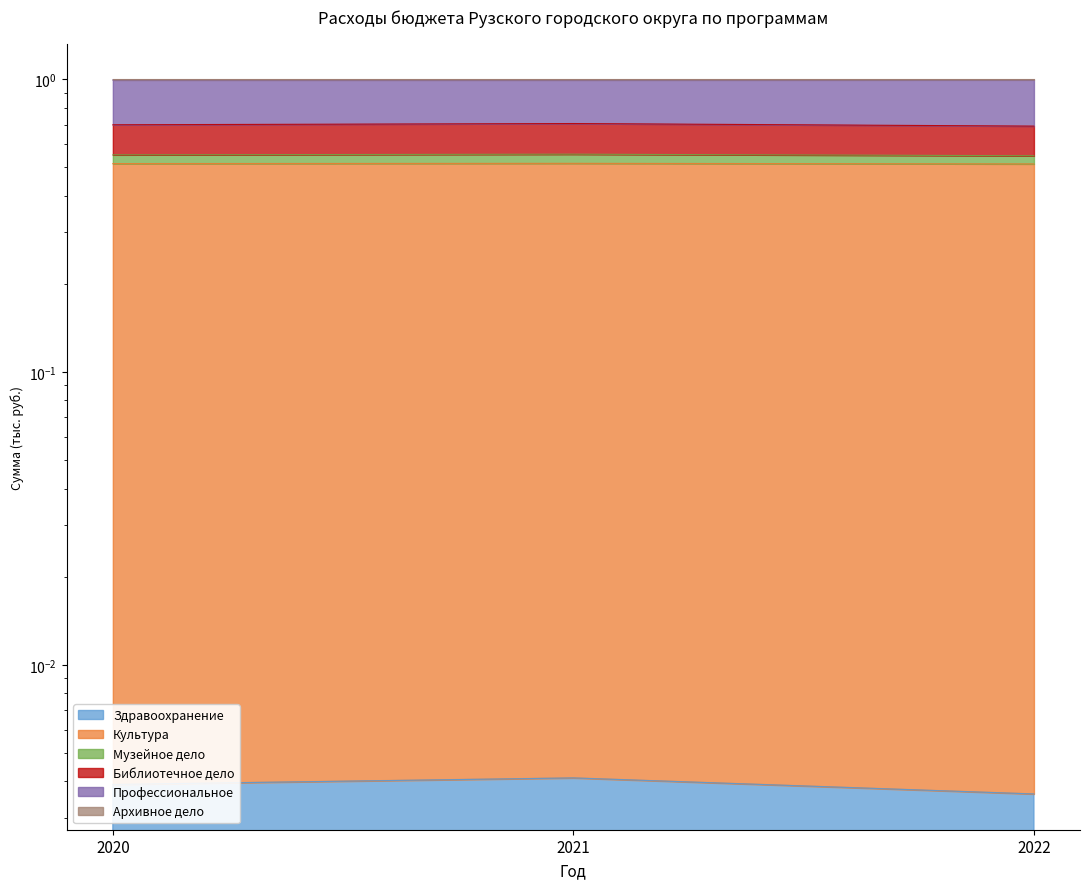

At which category is the sum across all series the highest?

2021